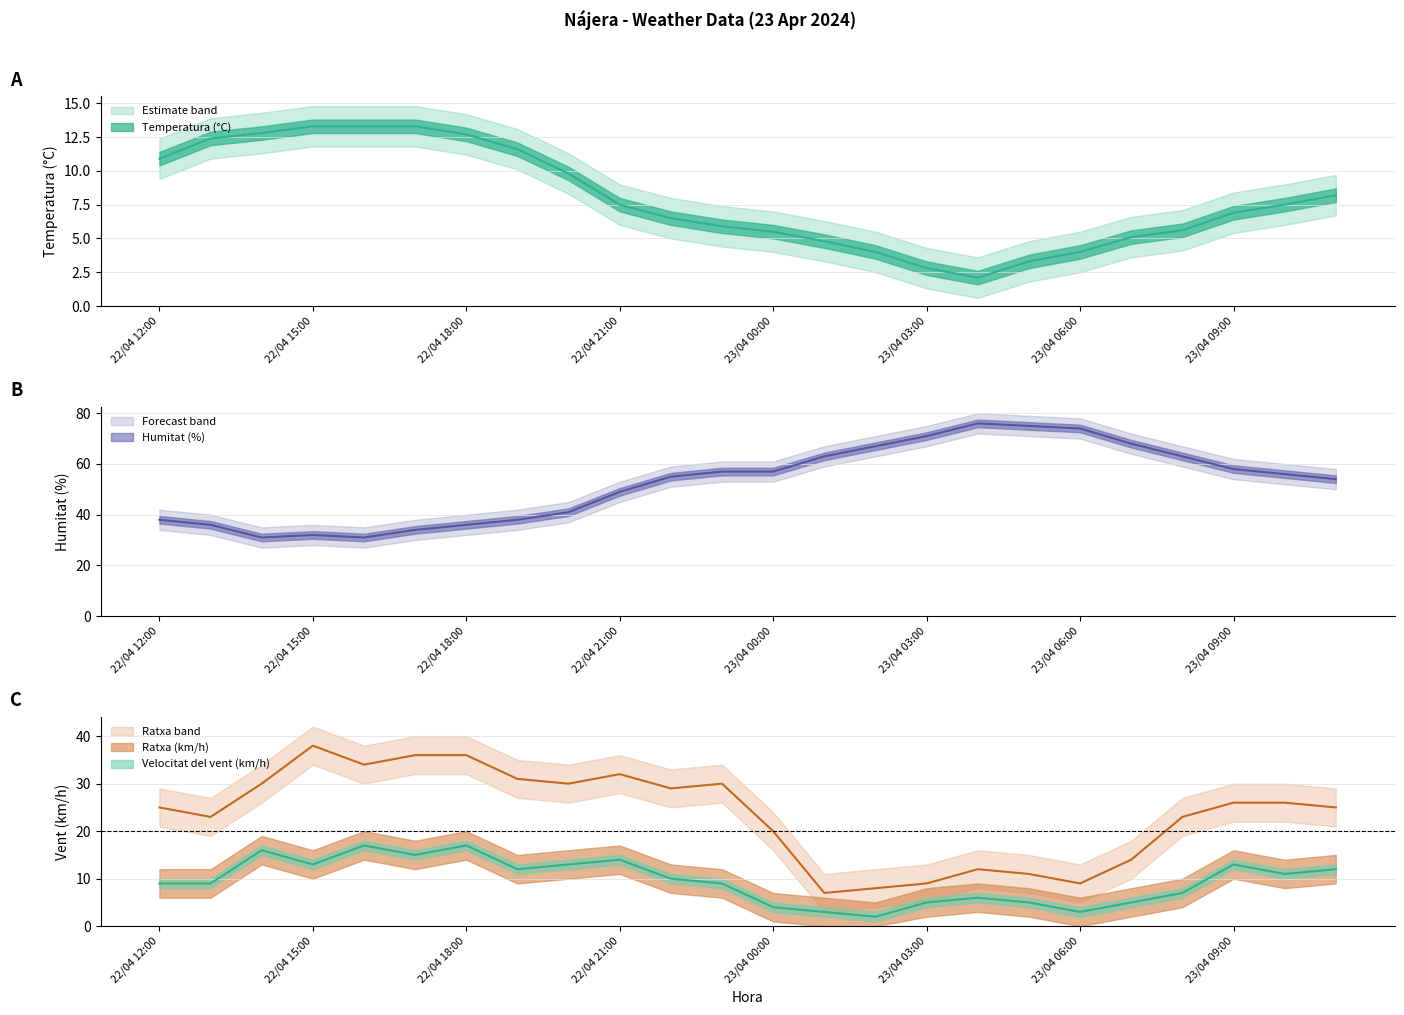

Which series has the largest total across all categories?

Humitat (%)